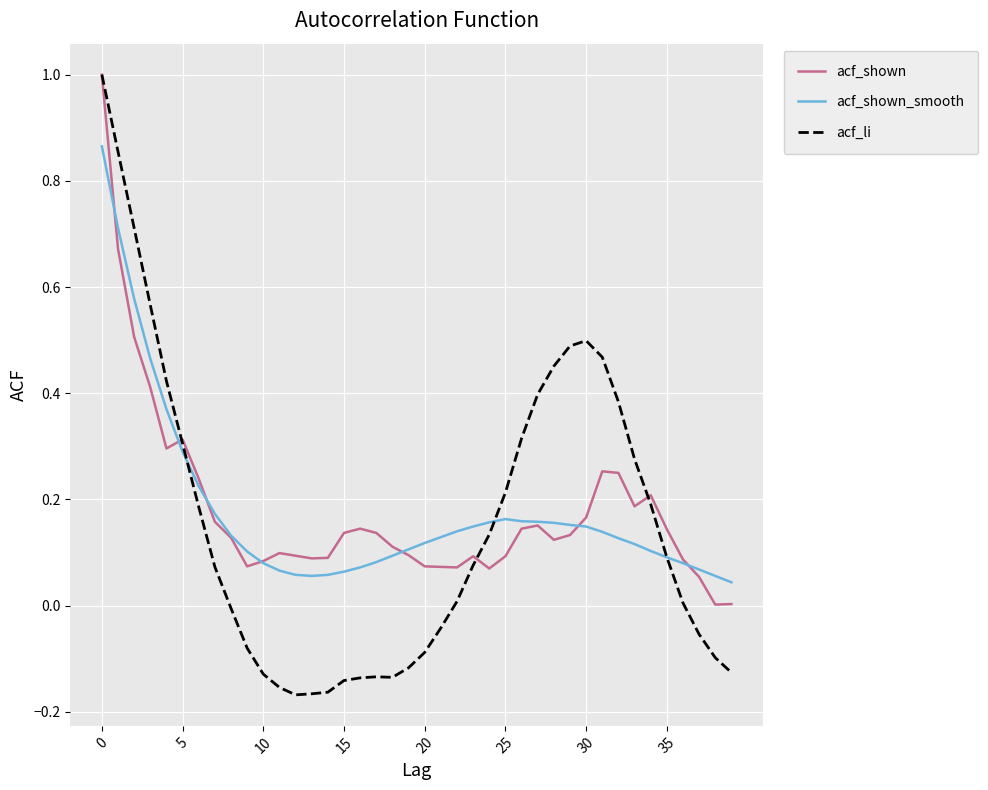

What is the maximum value shown in the chart?

1.0